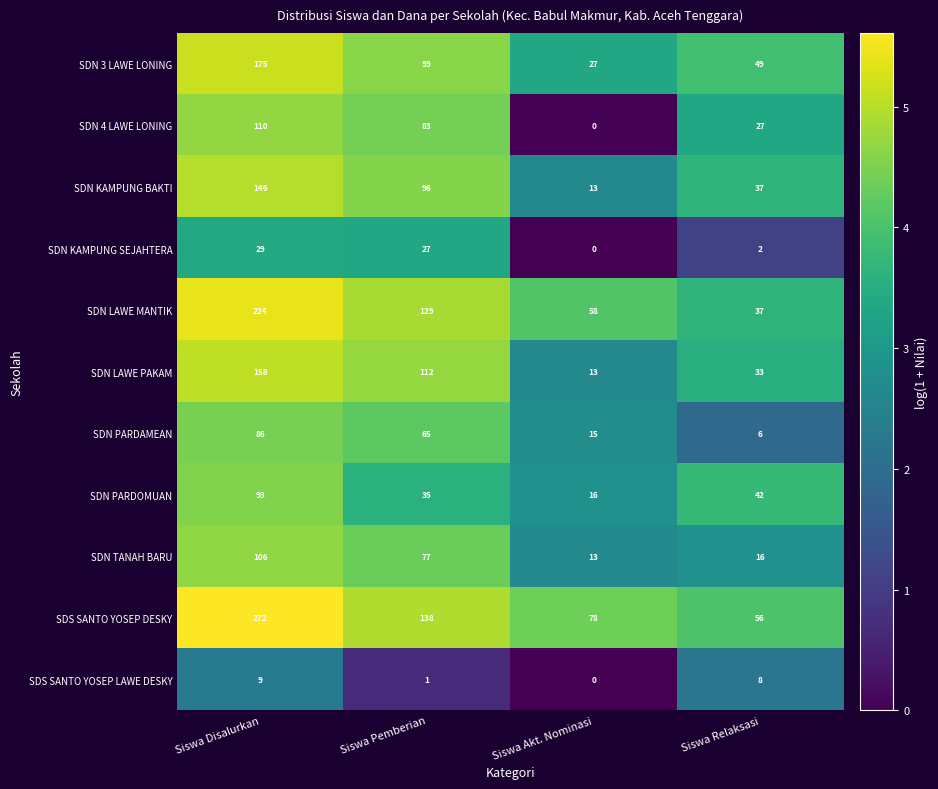

What is the difference between the second highest and second lowest values in the SDN 3 LAWE LONING series?

50